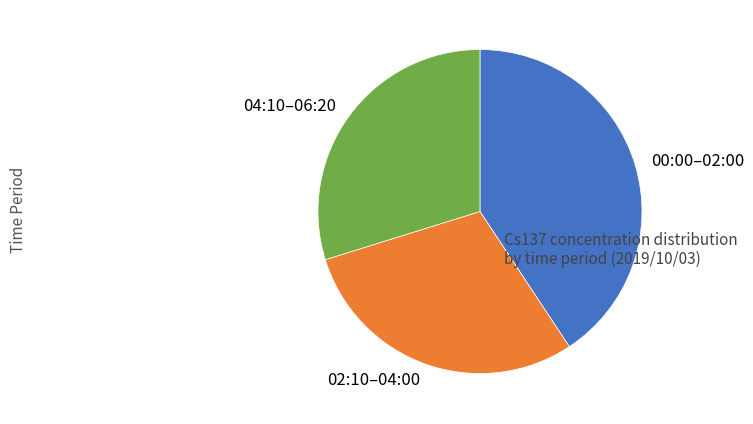

How many segments does this pie chart have?

3